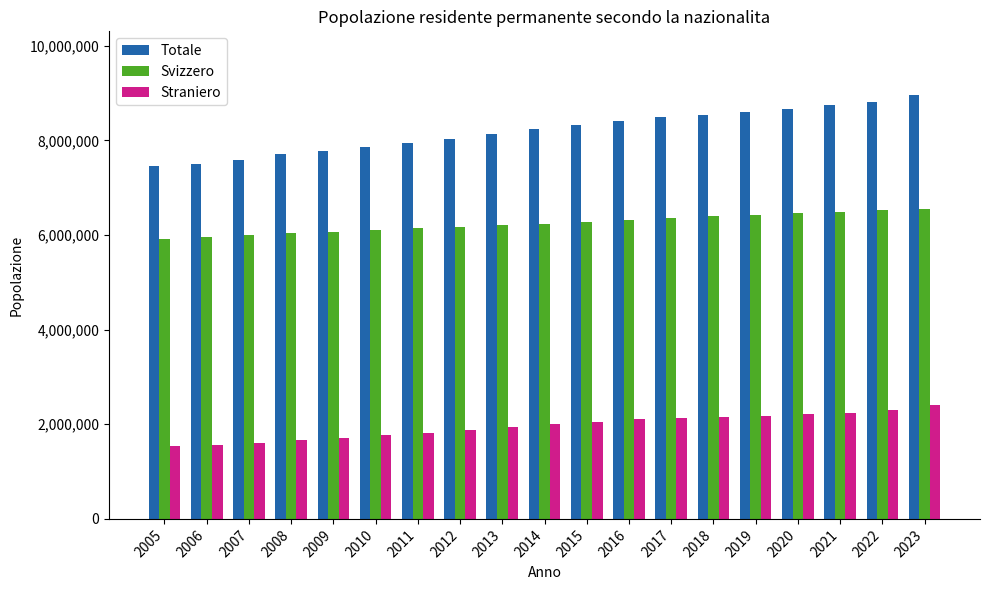

Is it true that Svizzero equals 6202184 at 2013?

True